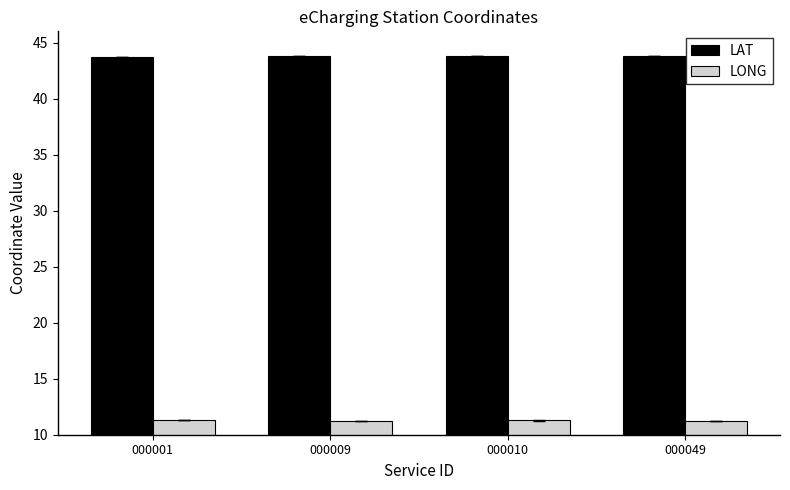

Rank the series by their average value, from highest to lowest.

LAT, LONG